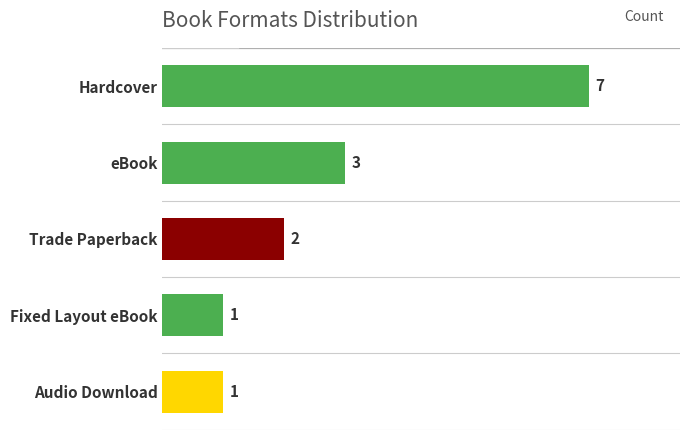

What is the difference between the second highest and second lowest values?

2